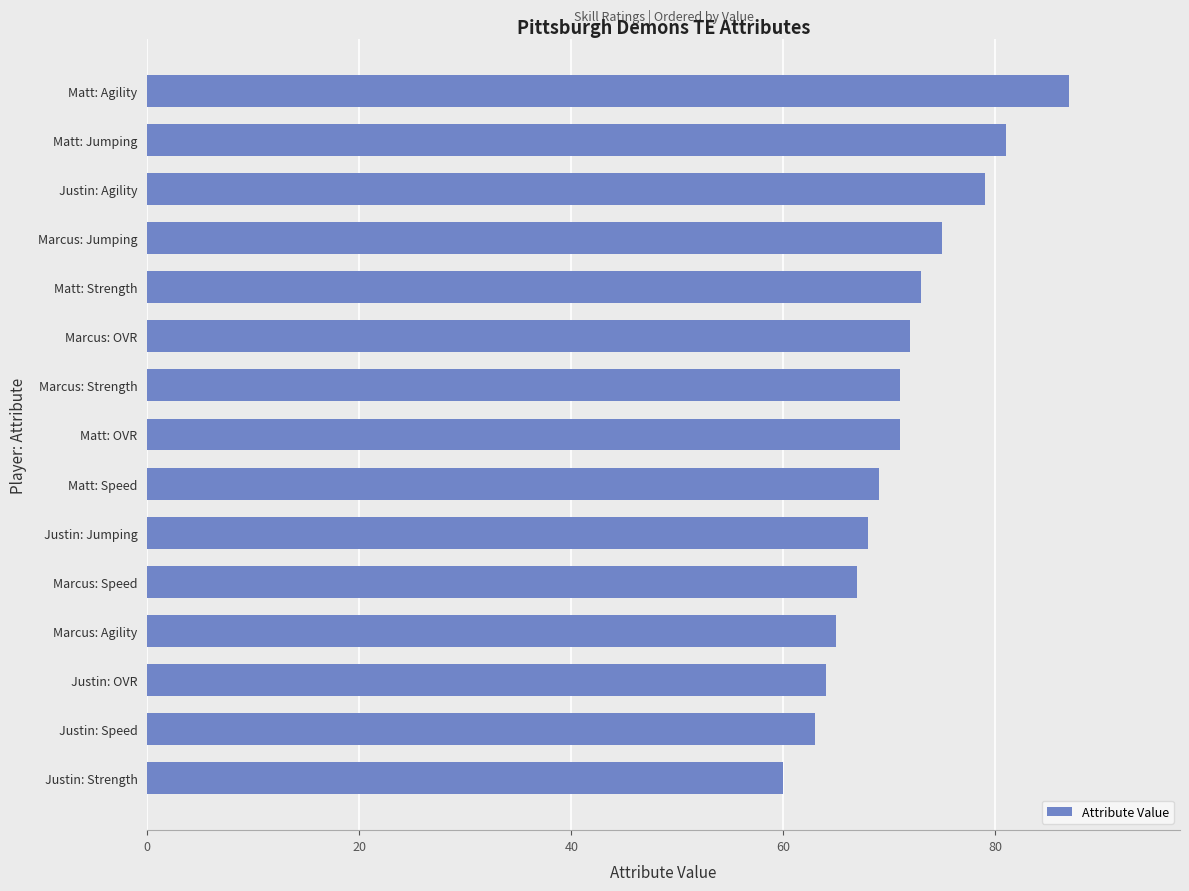

What is the smallest value displayed?

60